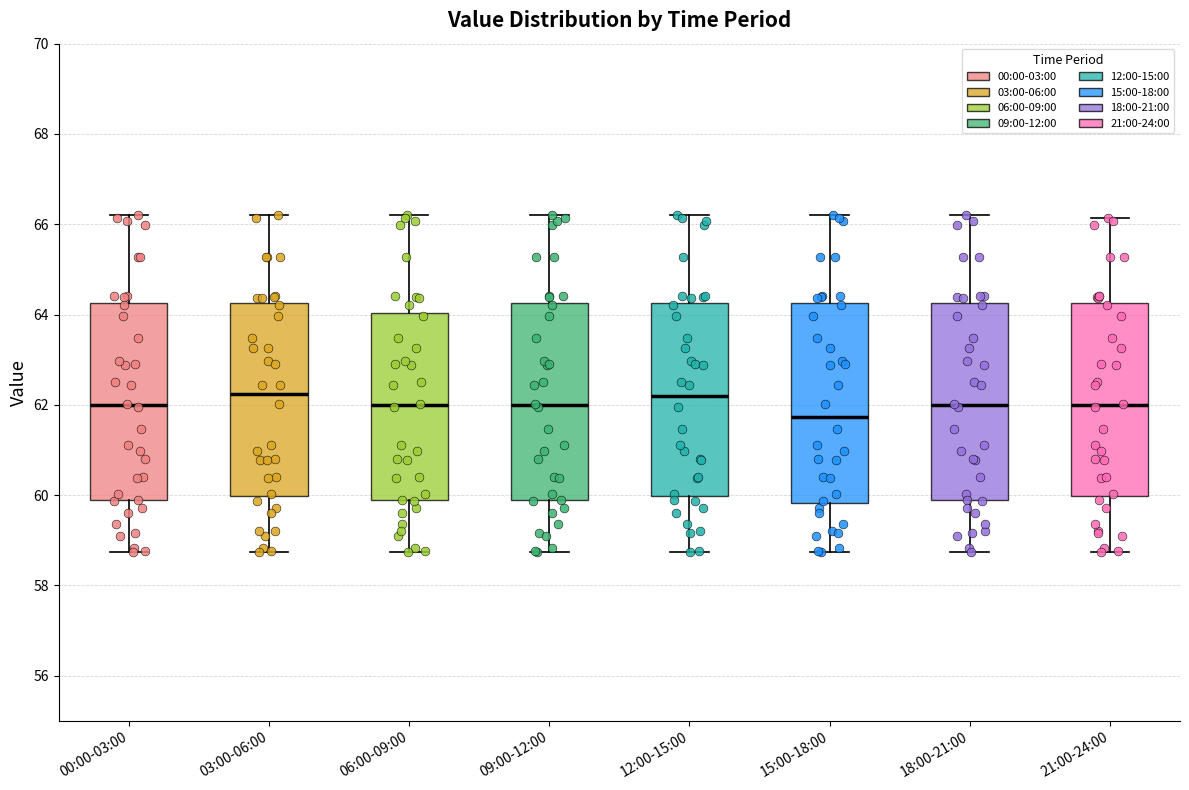

Where does the upper whisker of the box for 00:00-03:00 end on the y-axis? The values are not printed on the chart, so give them approximately, as read against the axis.

66.2